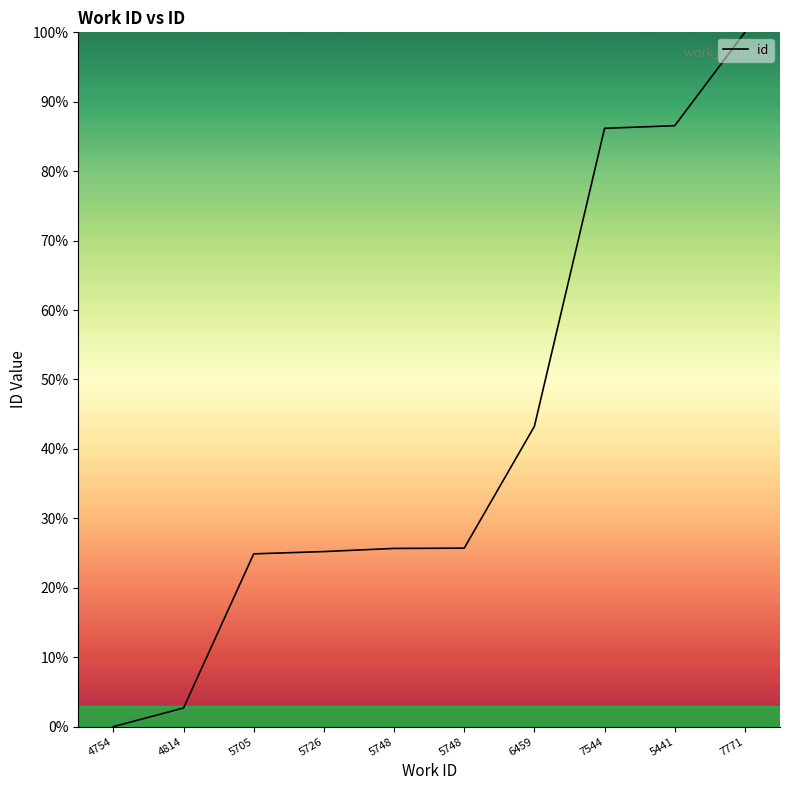

Does the chart have visible grid lines?

No